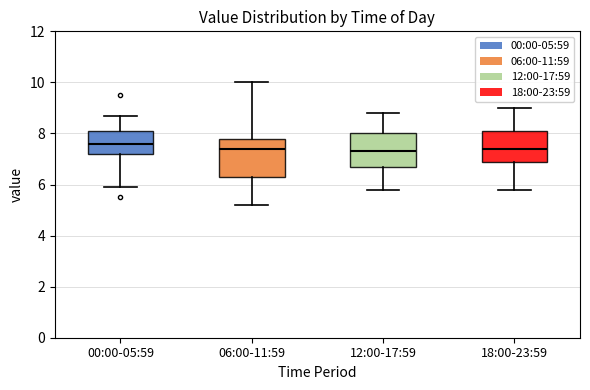

Reading left to right, read every box against the y-axis: the position of its median line, the range the box covers, and the ends of its whiskers. The values are not printed on the chart, so give them approximately, as read against the axis.

00:00-05:59: median 7.6, box 7.2 to 8.2, whiskers 6.0 to 8.8
06:00-11:59: median 7.4, box 6.4 to 7.8, whiskers 5.2 to 10.0
12:00-17:59: median 7.4, box 6.8 to 8.0, whiskers 5.8 to 8.8
18:00-23:59: median 7.4, box 7.0 to 8.2, whiskers 5.8 to 9.0